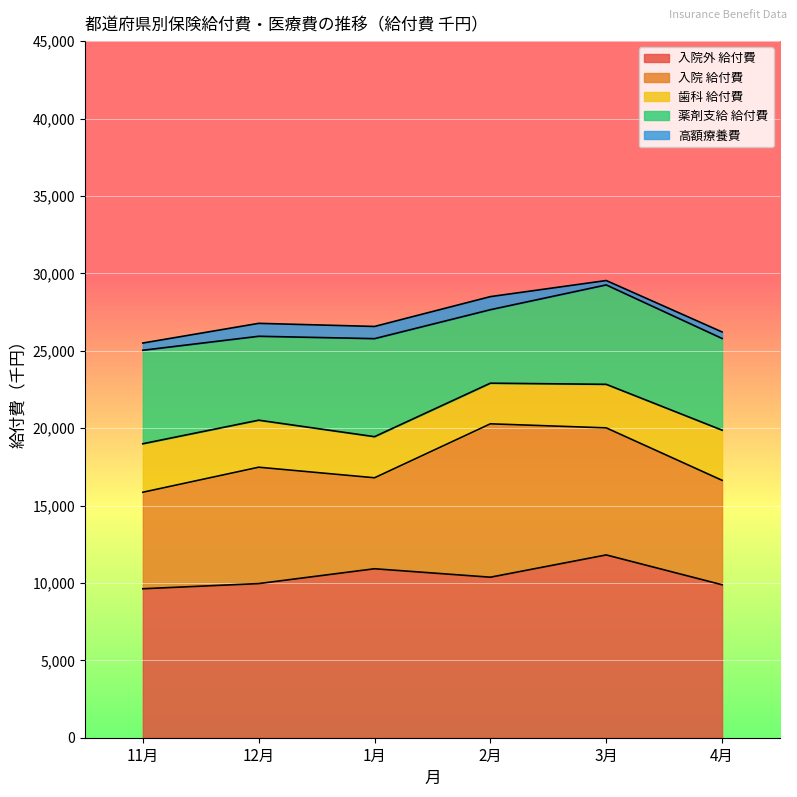

What is the total value across all series at 12月?

26768.1